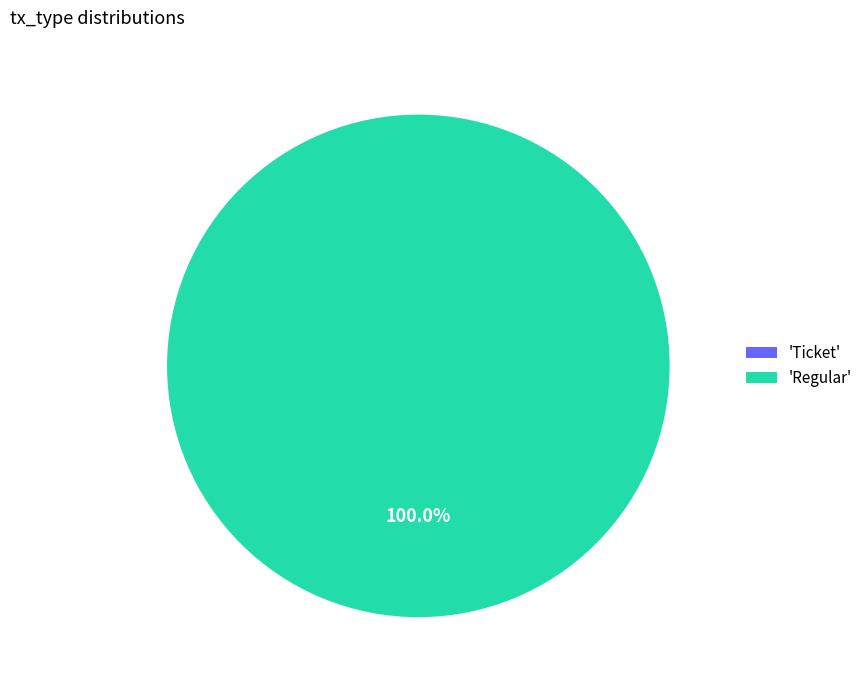

How many segments does this pie chart have?

2